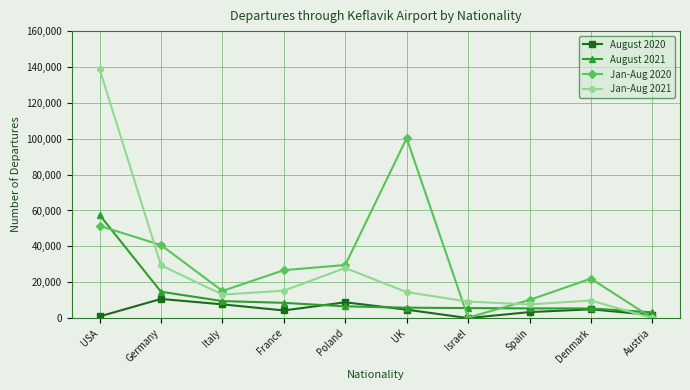

What is the label of the 10th point from the right?

USA